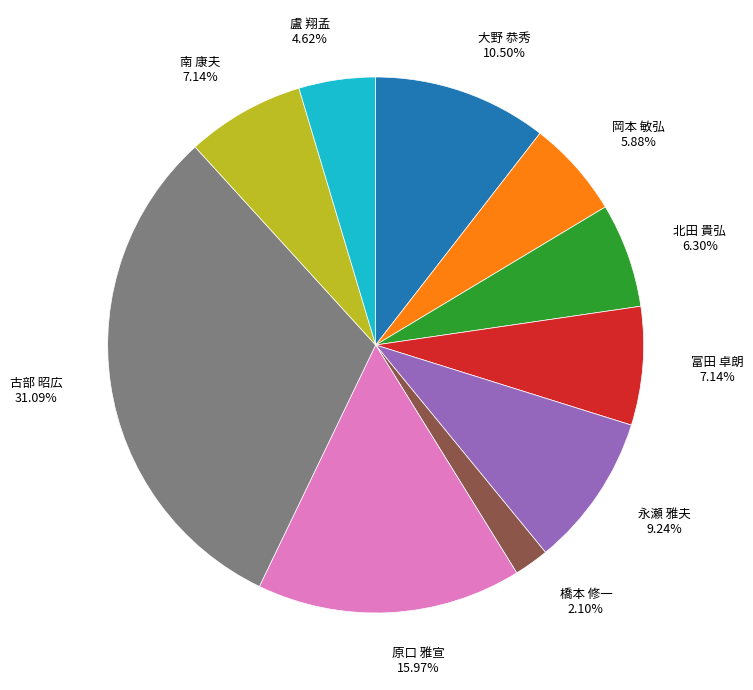

Which slice is the largest?

古部 昭広